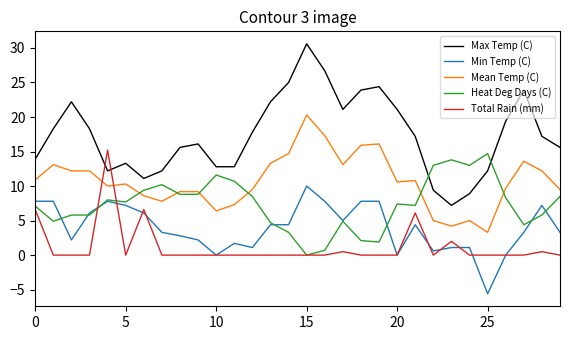

What is the maximum value shown in the chart?

30.6